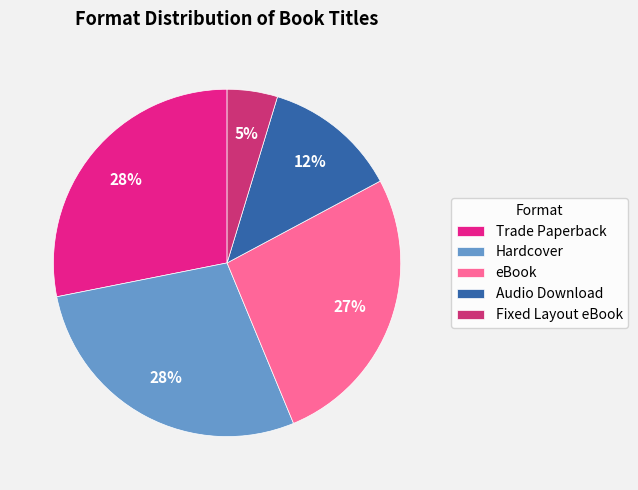

To the nearest percent, what is the average slice percentage?

20%